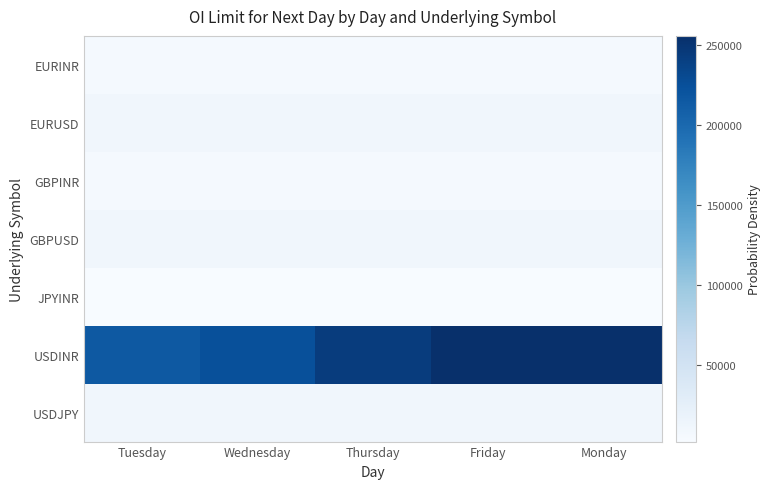

At which category is the sum across all series the highest?

Friday